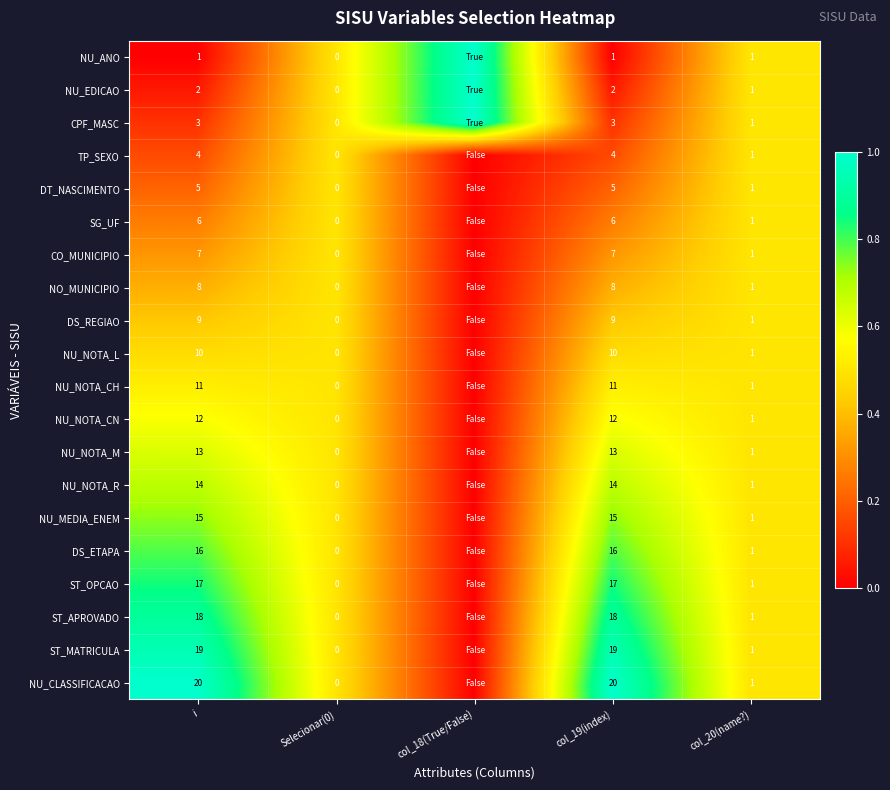

Is the value of CO_MUNICIPIO at col_19(index) greater than the value of ST_OPCAO at Selecionar(0)?

Yes